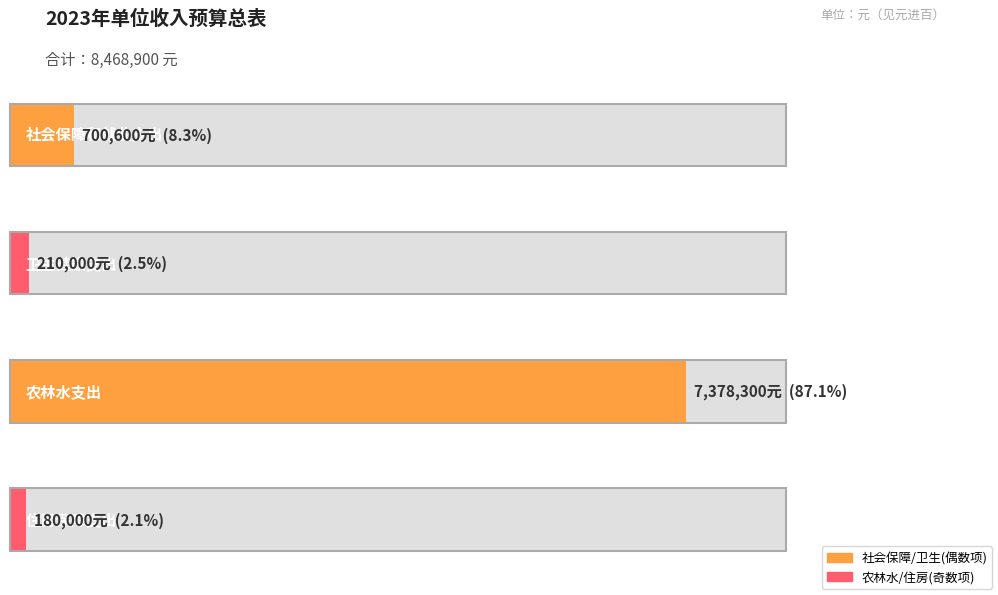

List the labels in order of value, smallest first.

住房保障支出, 卫生健康支出, 社会保障和就业支出, 农林水支出